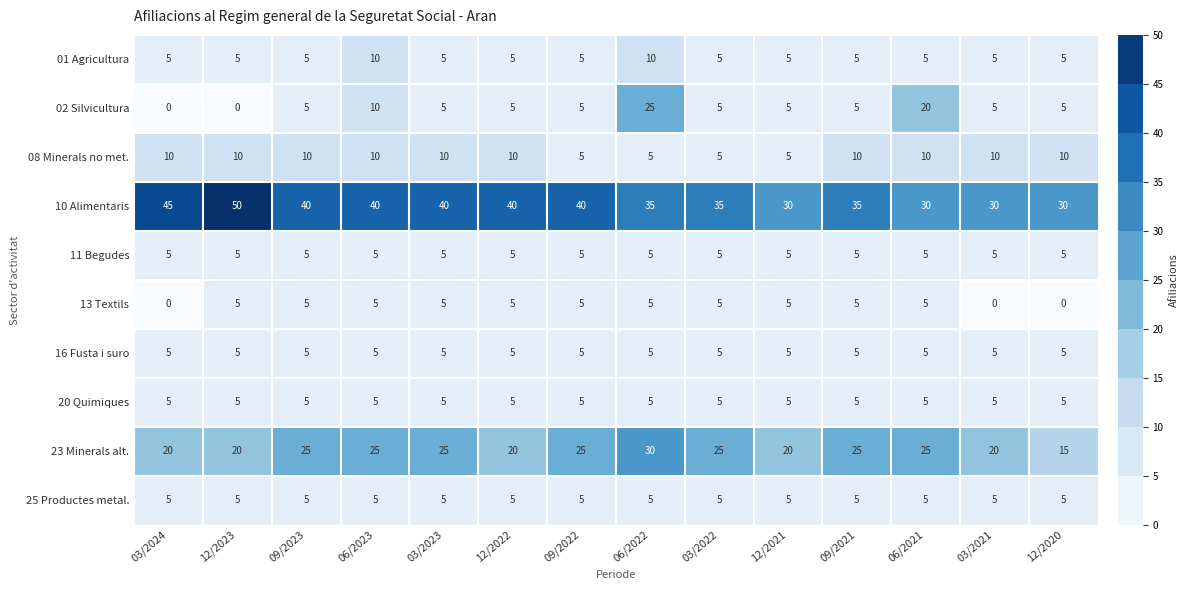

What is the average value of the 01 Agricultura series?

6